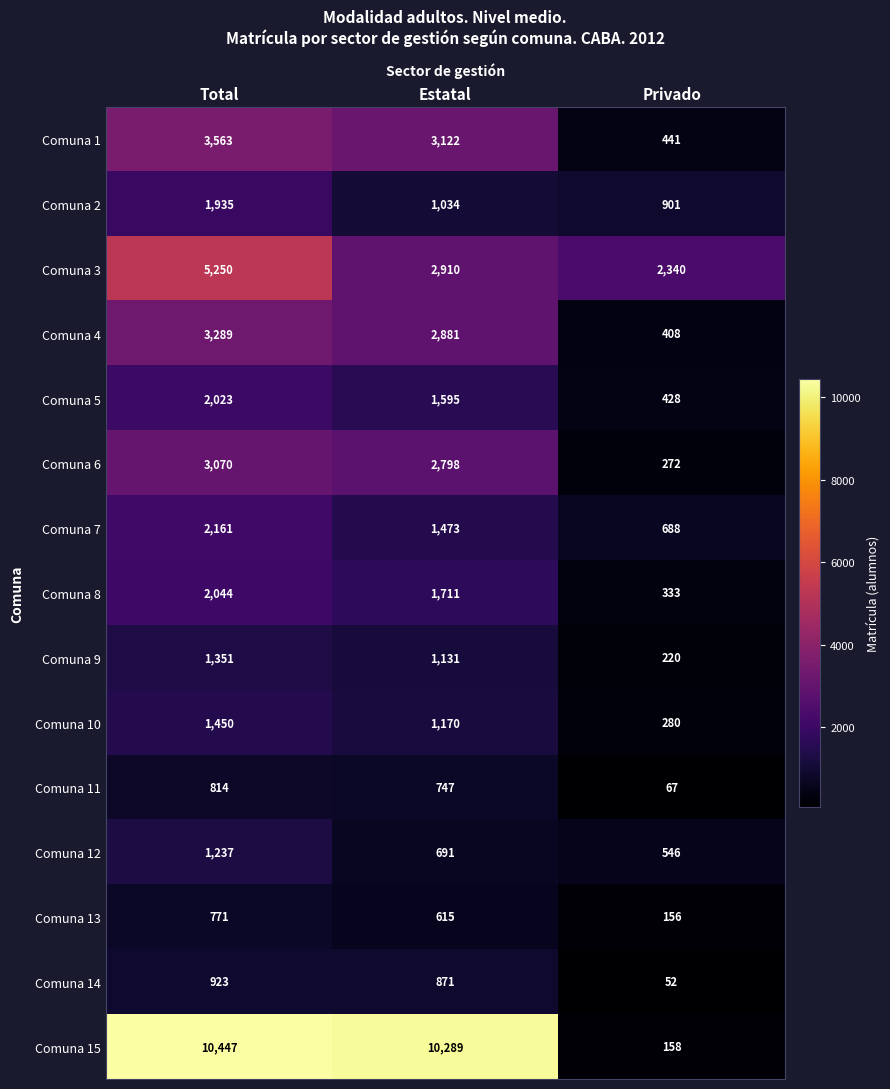

What is the total value across all series at Estatal?

33038